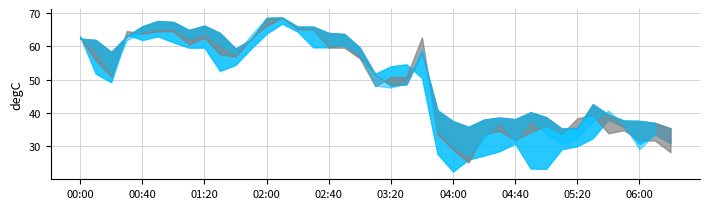

The value of col_6 at 00:20 is 69.5. True or false?

False